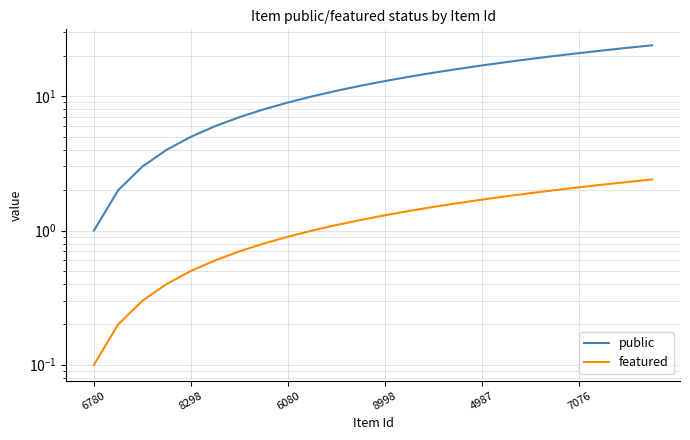

Where does the featured series first go above 1?

10